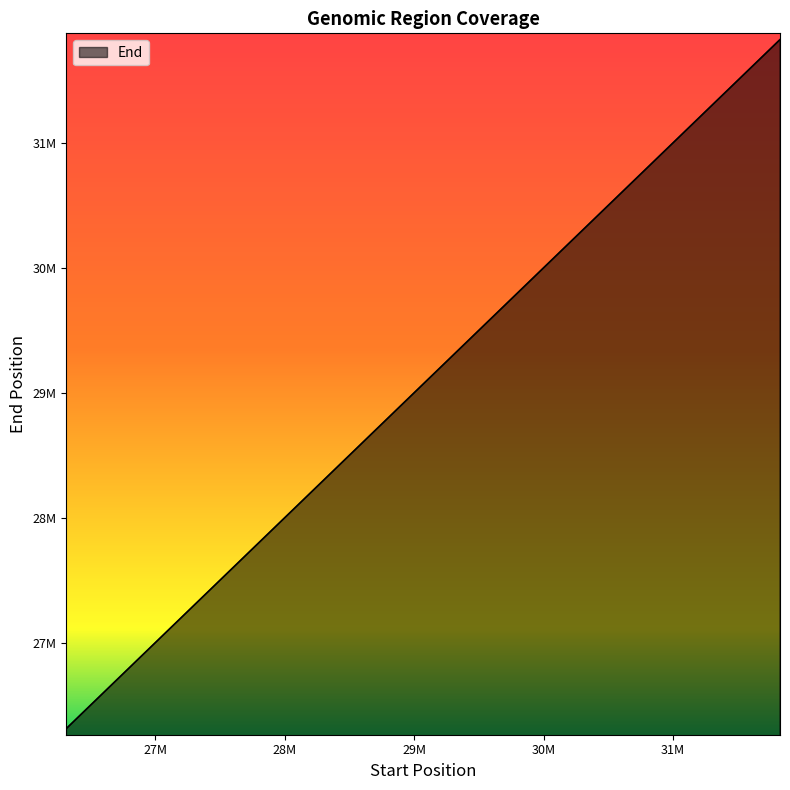

Does the chart display data point markers on the line(s)?

No